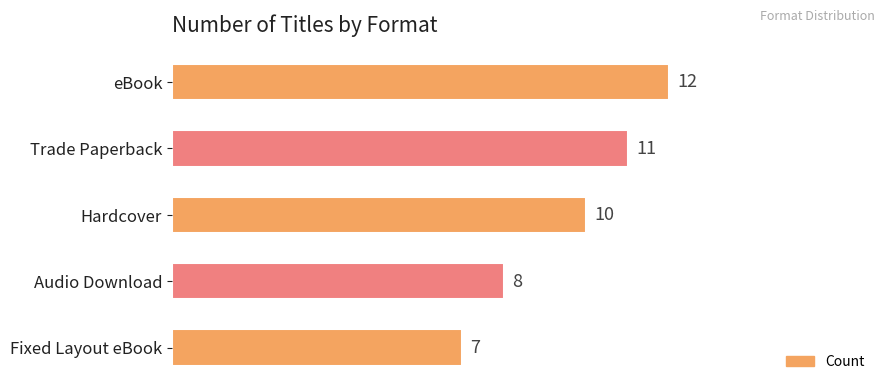

What is the minimum value shown in the chart?

7